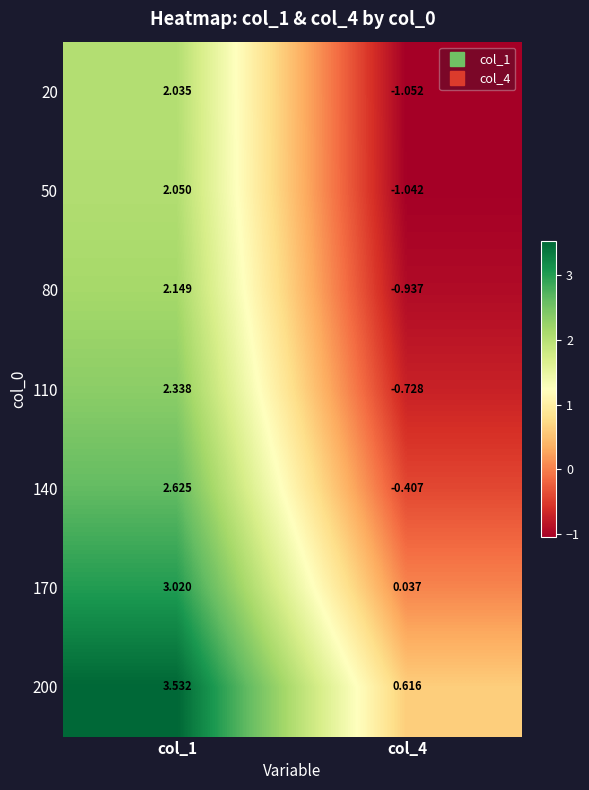

Between col_1 and col_4, which series saw the biggest shift?

50